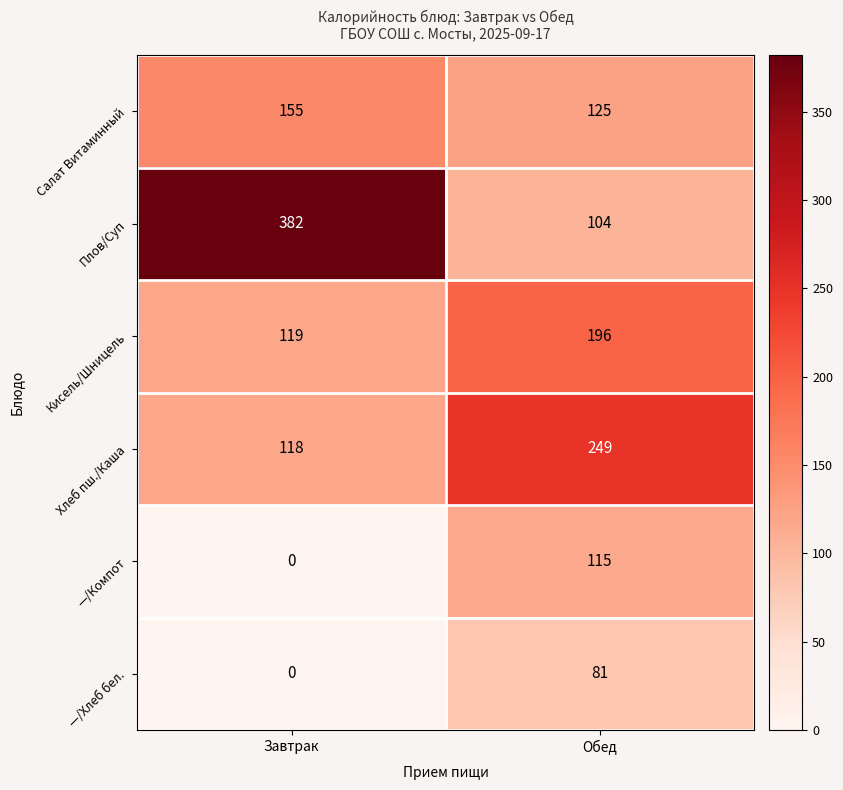

Rank the series at Обед from lowest to highest value.

—/Хлеб бел., Плов/Суп, —/Компот, Салат Витаминный, Кисель/Шницель, Хлеб пш./Каша